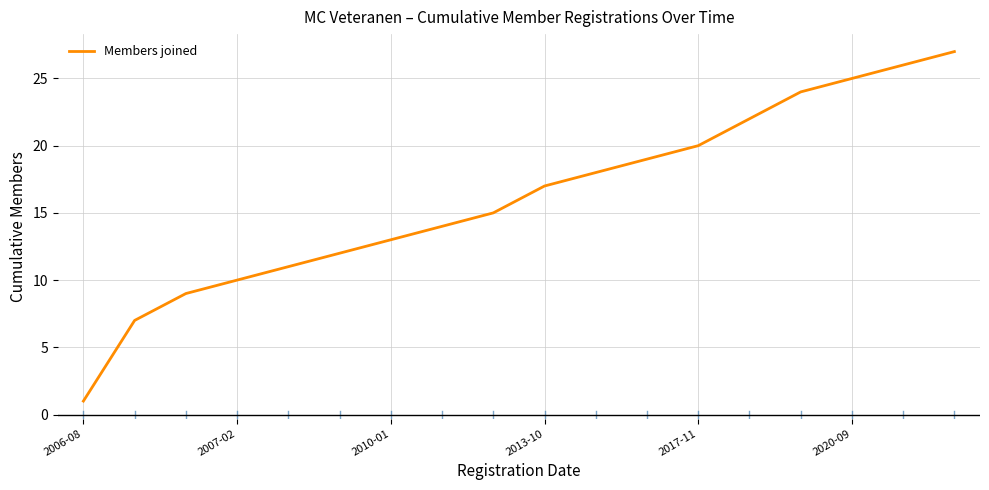

What is the maximum value shown in the chart?

27